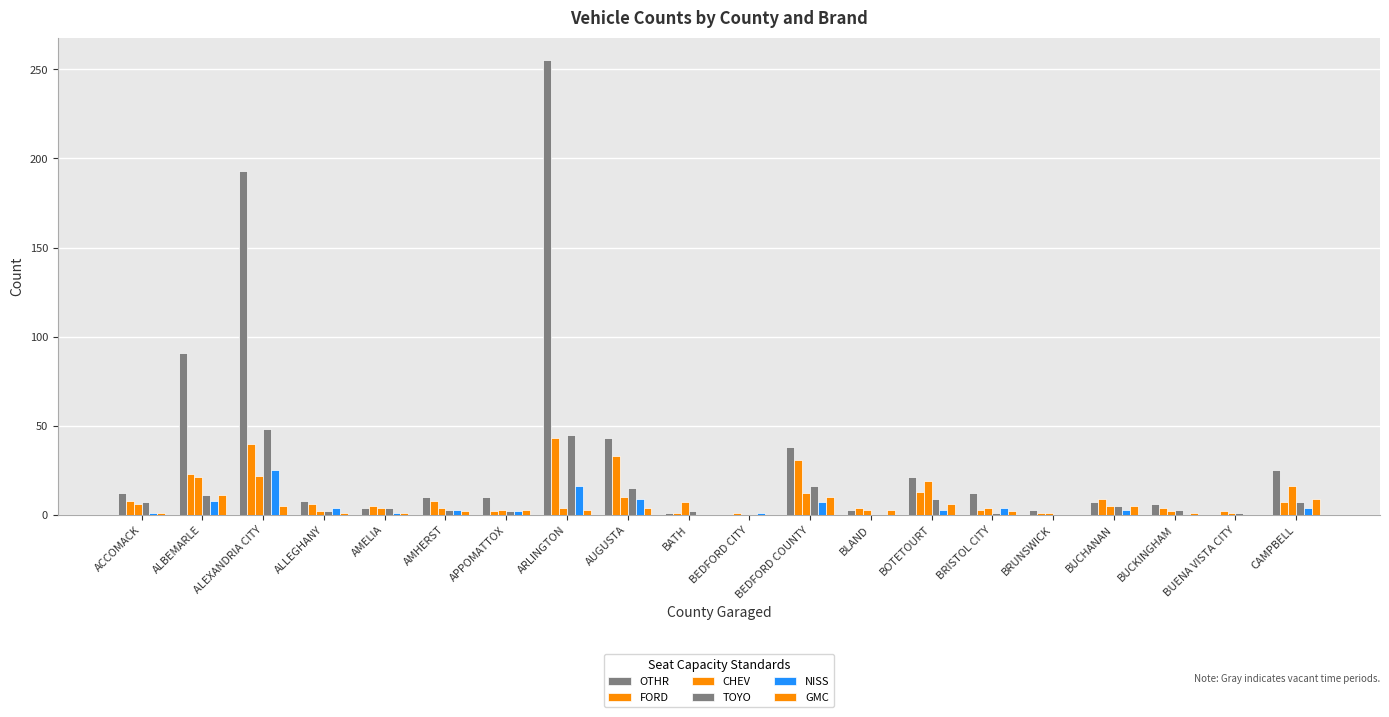

Are the bars horizontal?

No